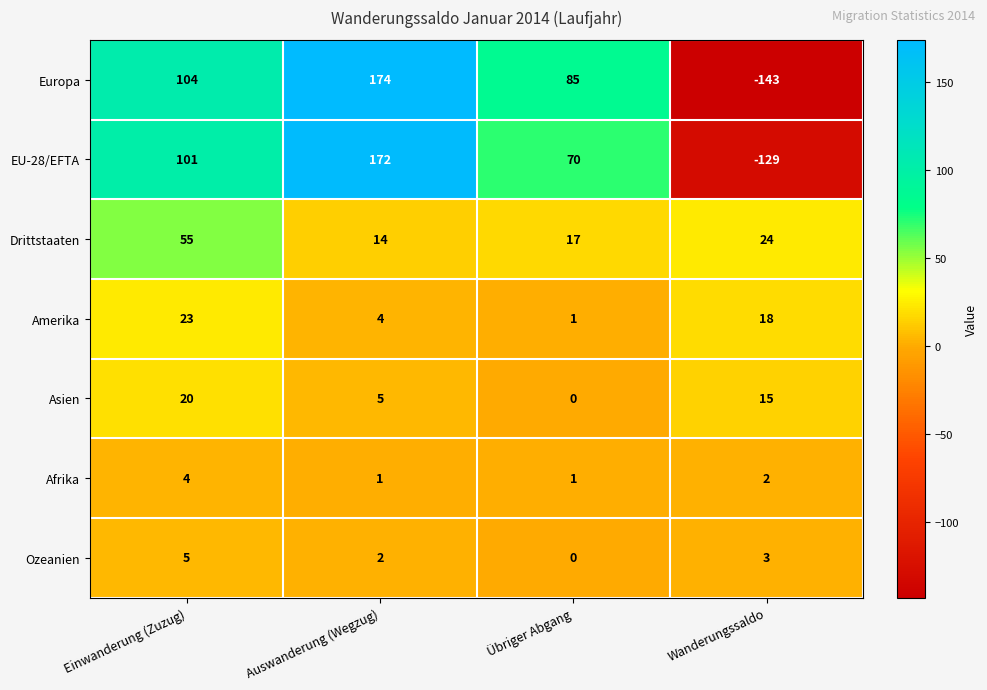

Reading left to right, transcribe all the data shown in this chart.

Europa: Einwanderung (Zuzug)=104	Auswanderung (Wegzug)=174	Übriger Abgang=85	Wanderungssaldo=-143
EU-28/EFTA: Einwanderung (Zuzug)=101	Auswanderung (Wegzug)=172	Übriger Abgang=70	Wanderungssaldo=-129
Drittstaaten: Einwanderung (Zuzug)=55	Auswanderung (Wegzug)=14	Übriger Abgang=17	Wanderungssaldo=24
Amerika: Einwanderung (Zuzug)=23	Auswanderung (Wegzug)=4	Übriger Abgang=1	Wanderungssaldo=18
Asien: Einwanderung (Zuzug)=20	Auswanderung (Wegzug)=5	Übriger Abgang=0	Wanderungssaldo=15
Afrika: Einwanderung (Zuzug)=4	Auswanderung (Wegzug)=1	Übriger Abgang=1	Wanderungssaldo=2
Ozeanien: Einwanderung (Zuzug)=5	Auswanderung (Wegzug)=2	Übriger Abgang=0	Wanderungssaldo=3